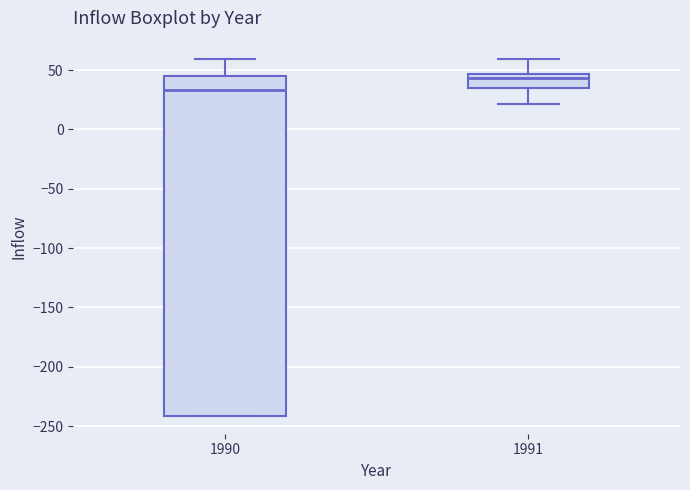

Which box has the lowest median line?

1990